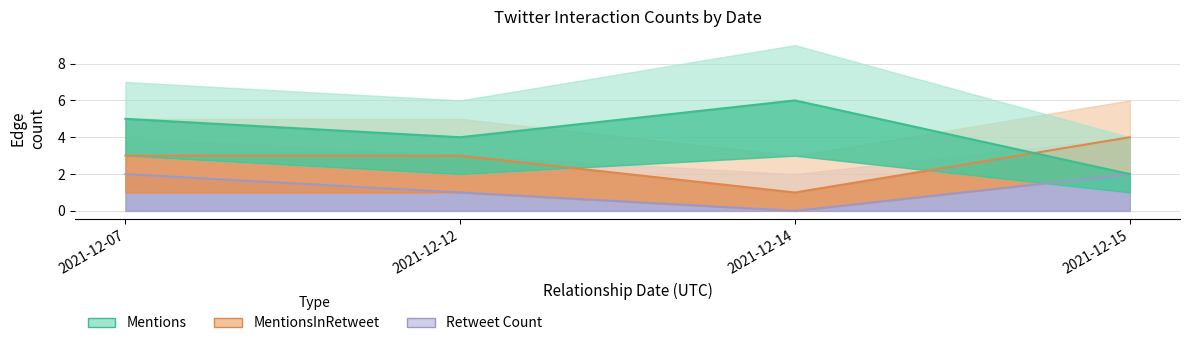

How many interior local valleys does the Mentions series have?

1